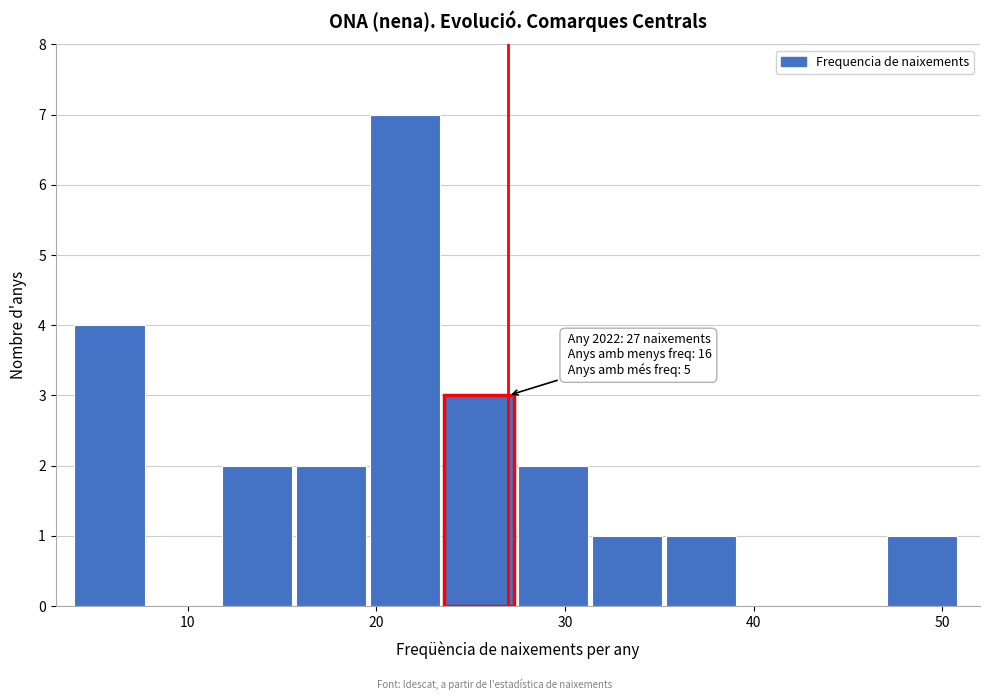

Read against the x-axis, roughly where is the centre of the tallest bar?

22